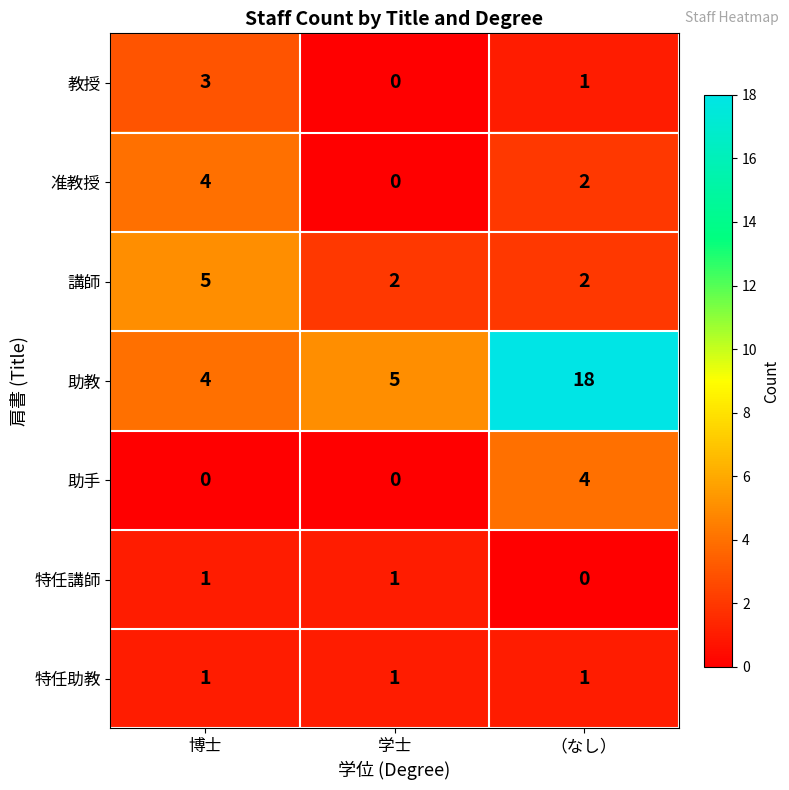

Is it true that 講師 equals 1 at 学士?

False